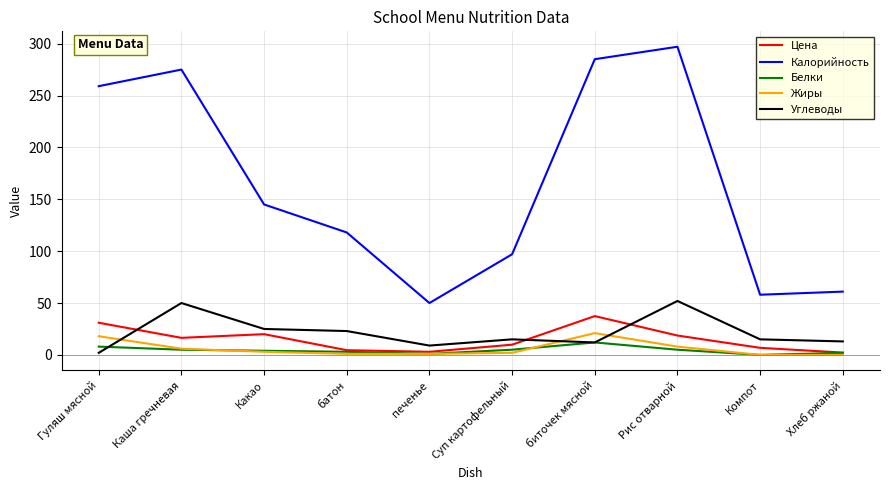

Where does the Углеводы series first go above 15?

Каша гречневая